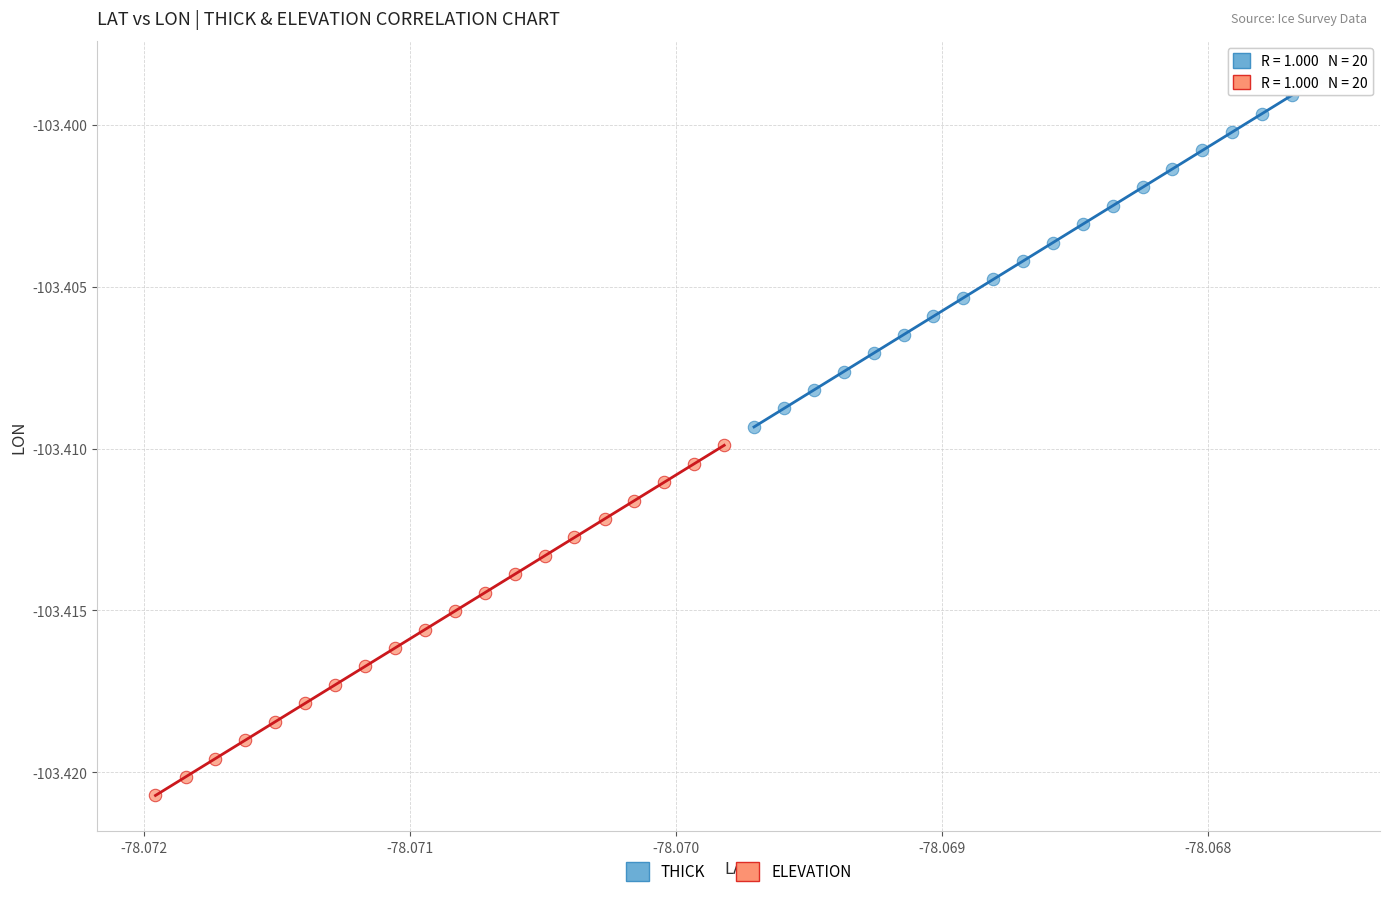

Which series contains the highest Y value?

THICK